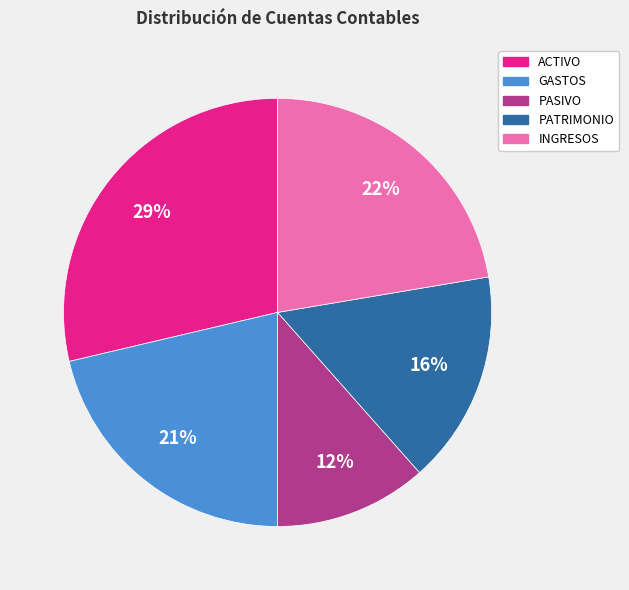

Does INGRESOS represent more than half of the total?

No